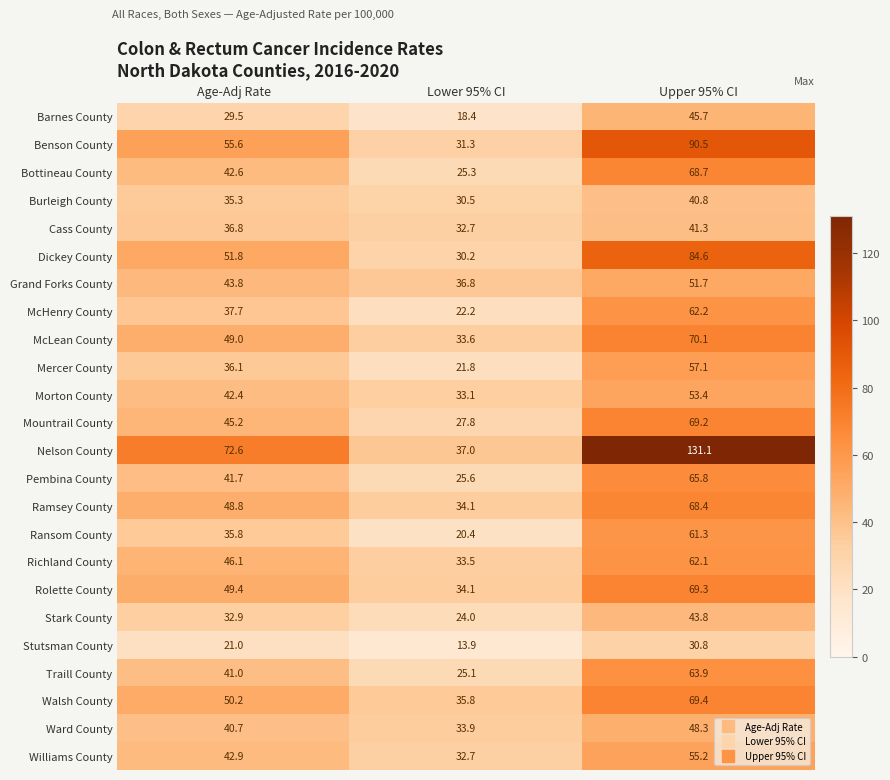

True or false: Williams County has a value of 18.8 at Lower 95% CI.

False